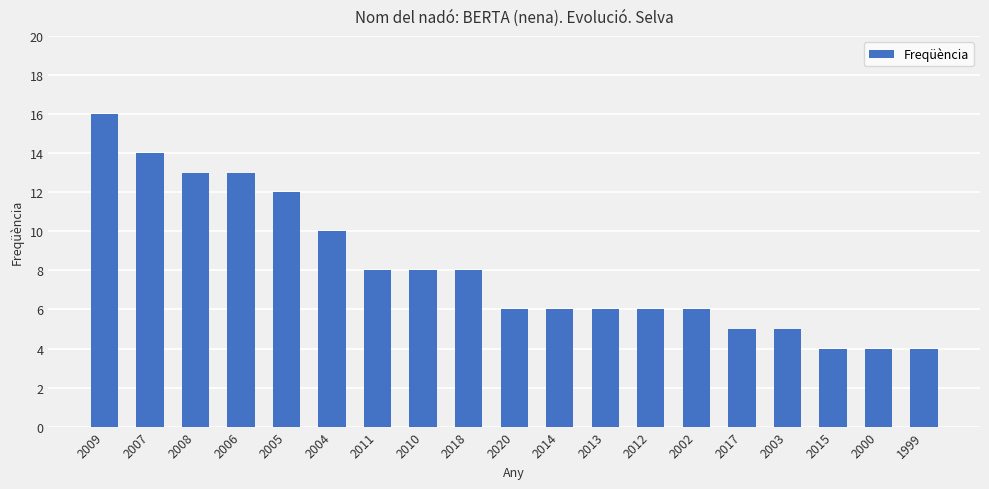

Which category has the highest value across all series?

2009